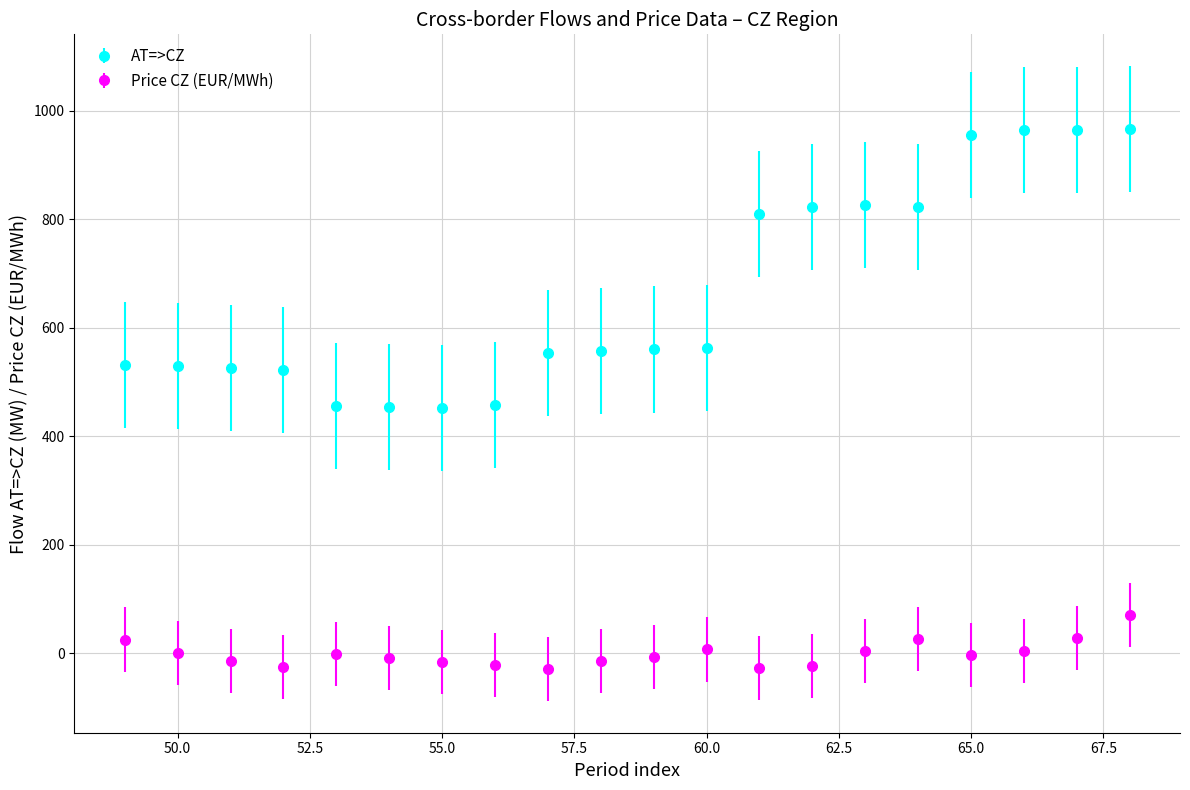

Which series has the widest spread of values?

AT=>CZ